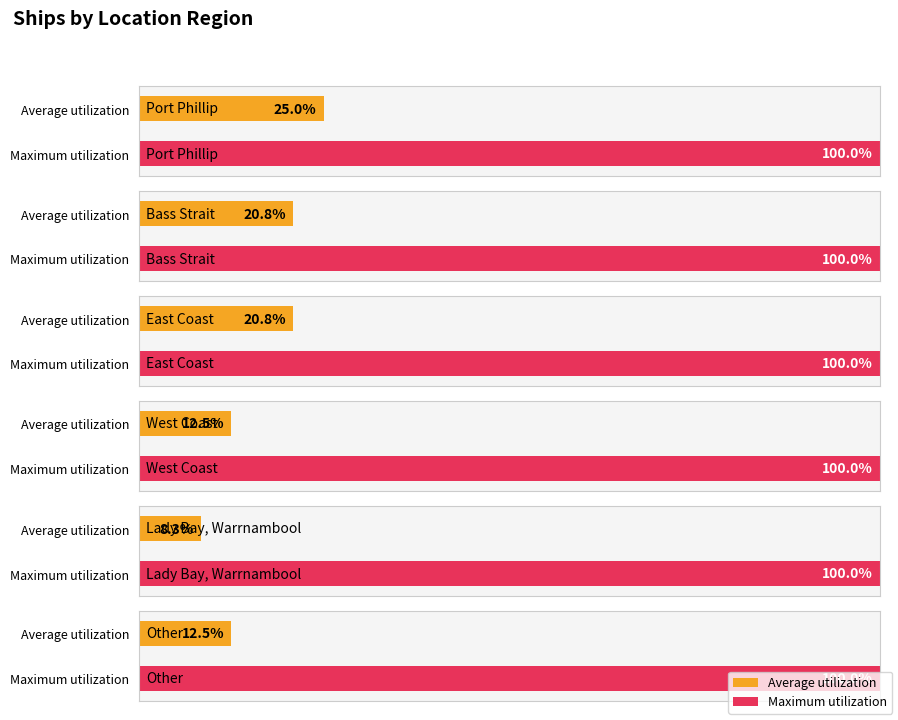

Are the bars grouped side by side (vs. stacked)?

No